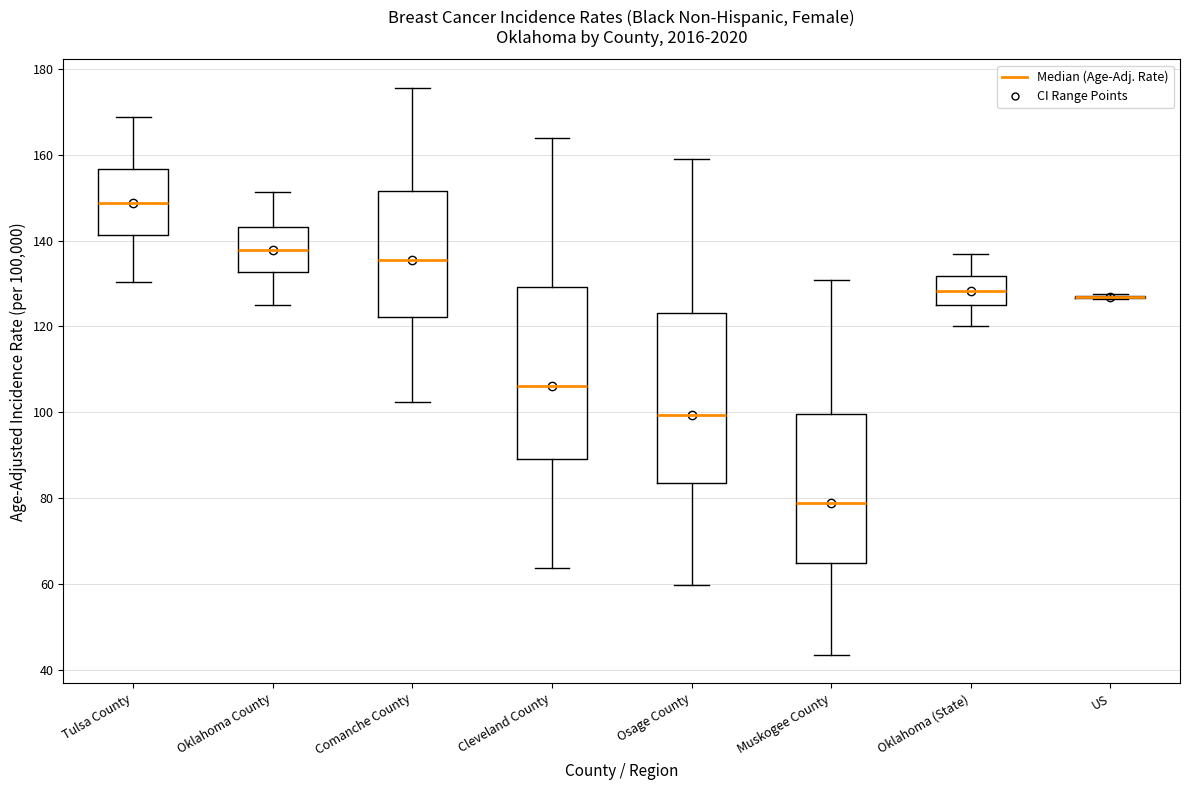

Where is the lower edge of the box for Tulsa County on the y-axis? The values are not printed on the chart, so give them approximately, as read against the axis.

142